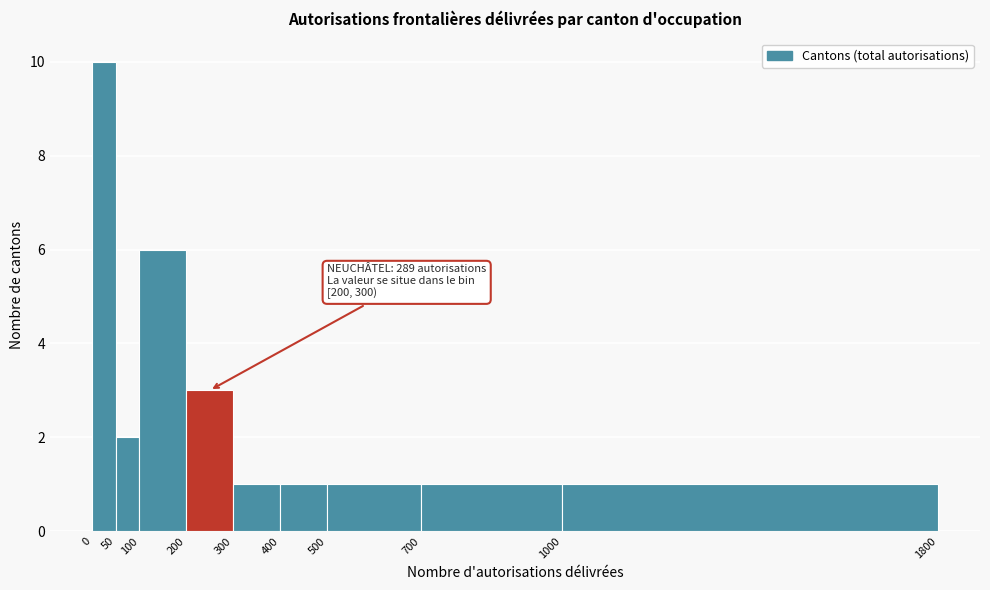

Which range on the x-axis has the tallest bar?

0 to 50